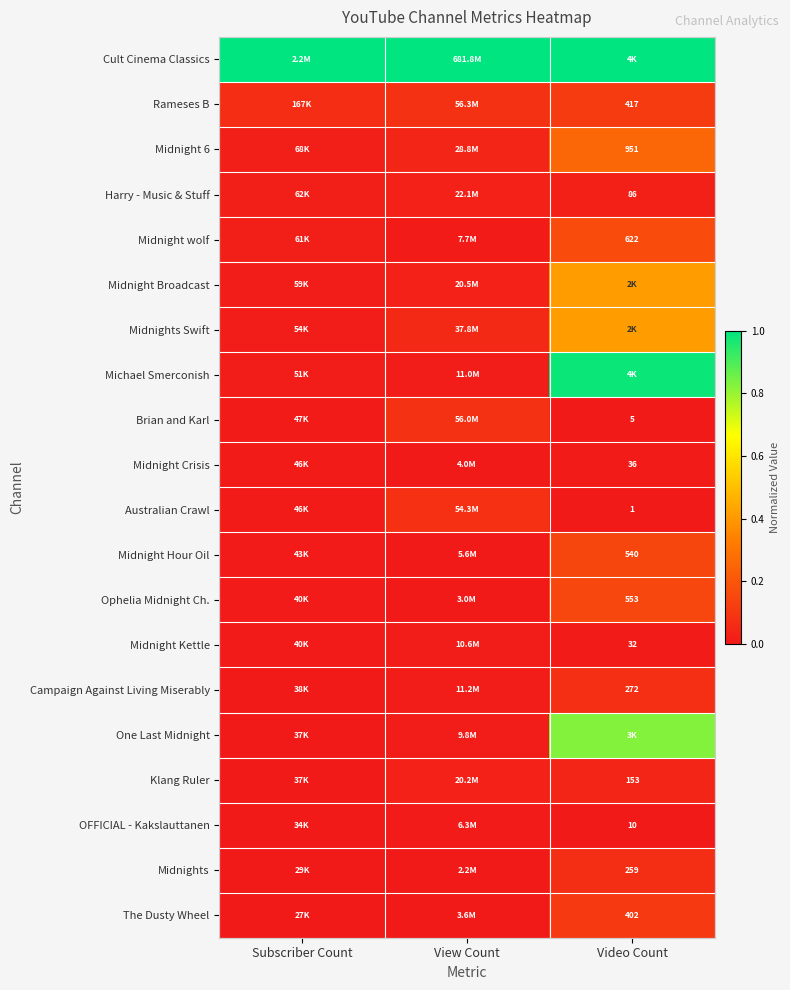

Is the value of Midnight Kettle at Video Count greater than the value of Rameses B at Video Count?

No